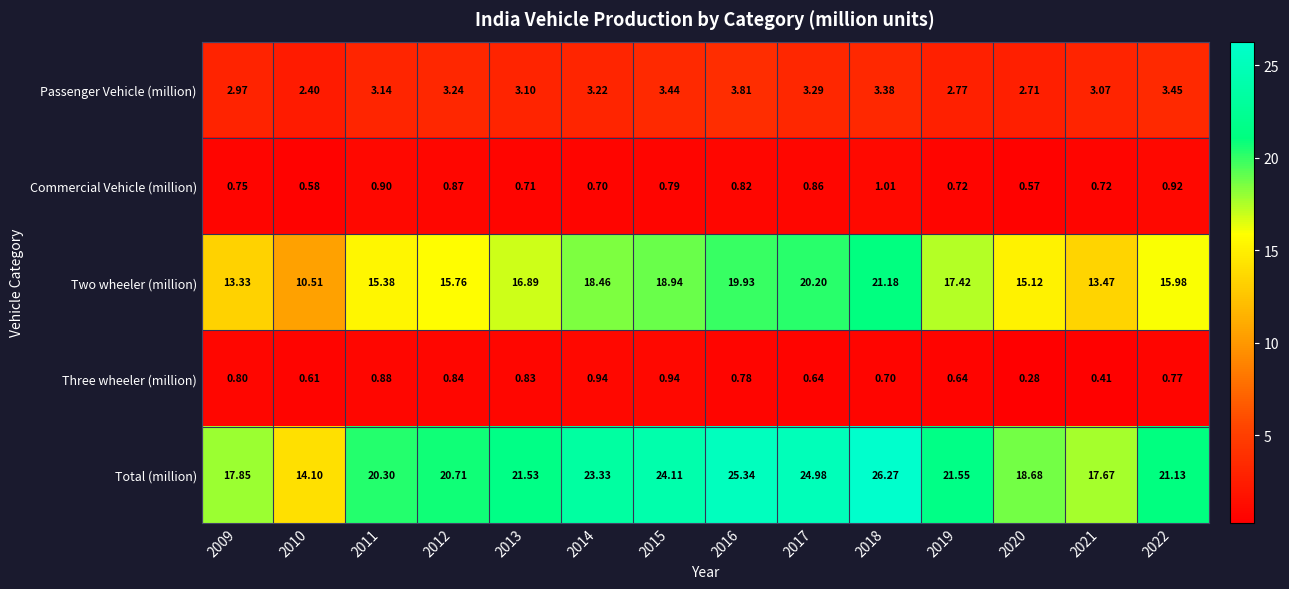

Is the value of Three wheeler (million) at 2020 greater than the value of Two wheeler (million) at 2014?

No